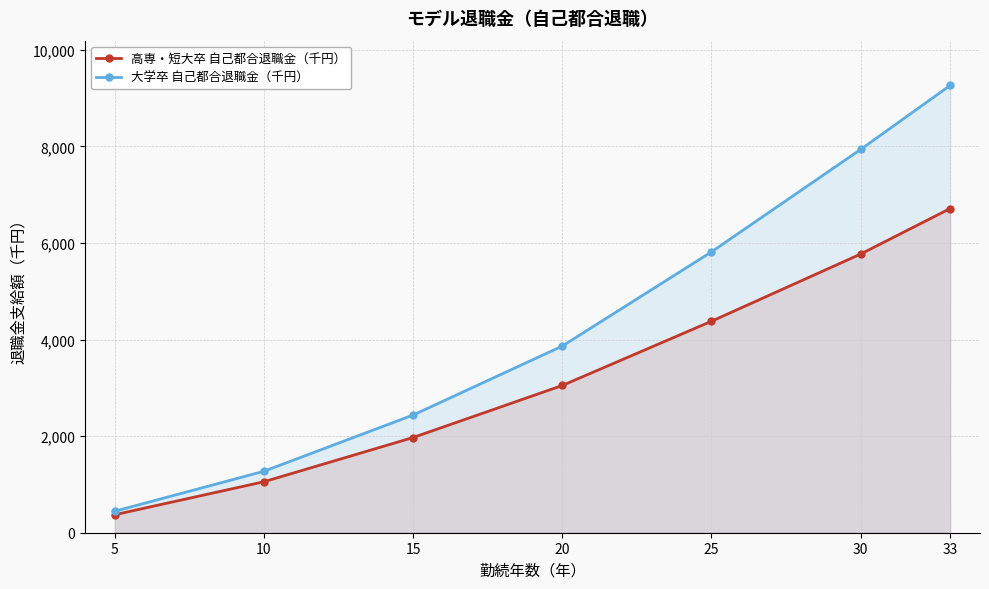

Reading right to left, what are all the values shown in this chart?

高専・短大卒 自己都合退職金（千円）: 33=6715	30=5772	25=4380	20=3050	15=1972	10=1056	5=373
大学卒 自己都合退職金（千円）: 33=9265	30=7939	25=5817	20=3866	15=2438	10=1273	5=445